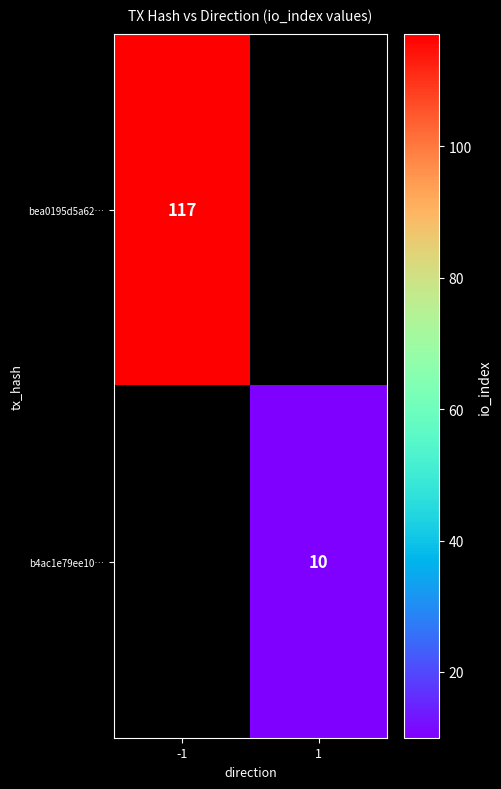

What is the minimum value shown in the chart?

10.0